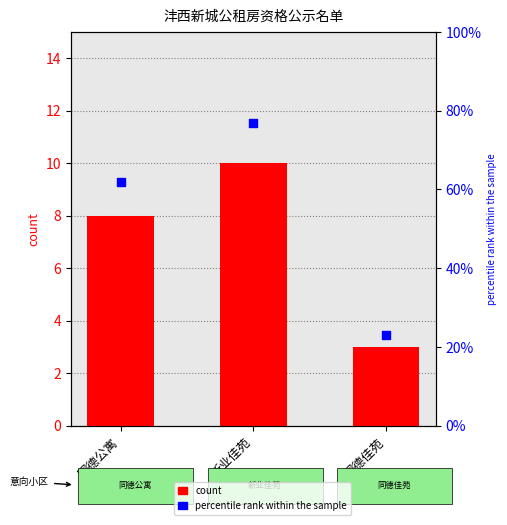

Is the value of percentile rank within the sample at 同德公寓 greater than the value of count at 新业佳苑?

Yes